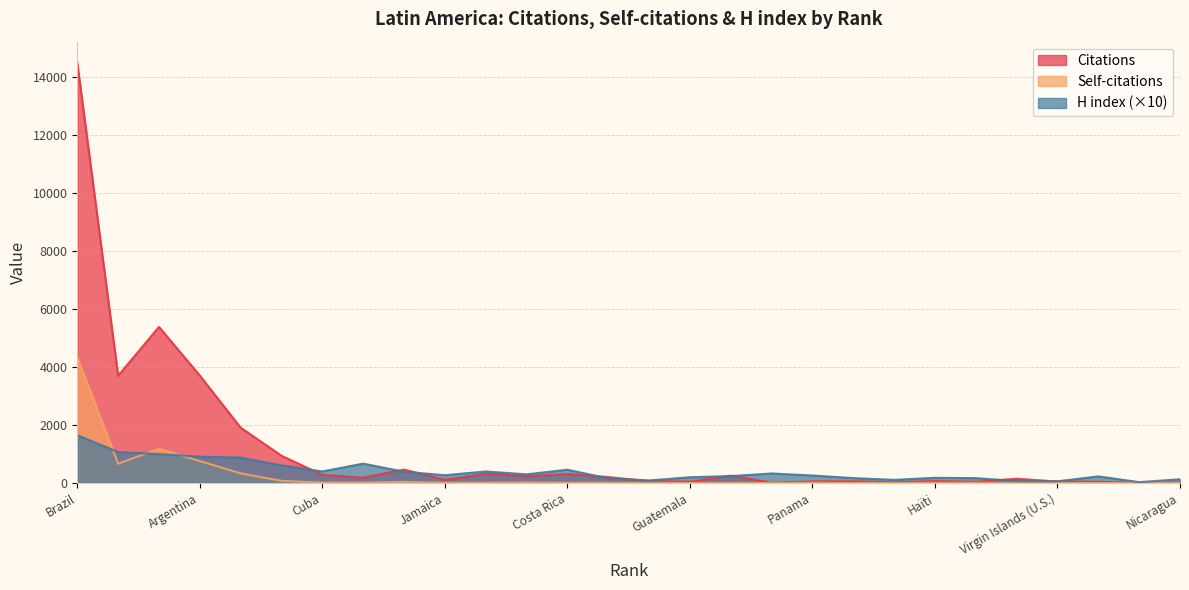

How many categories are shown in the chart?

28